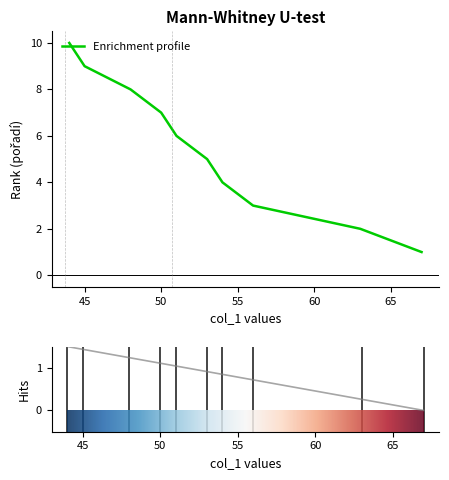

The Enrichment profile series shows 9 at 45. True or false?

True